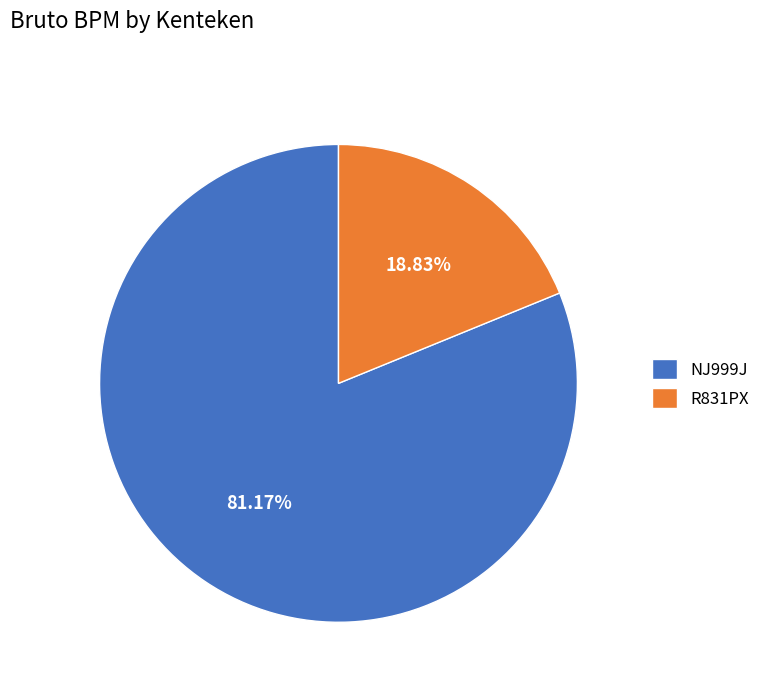

Is it true that R831PX is 26% of the pie?

False